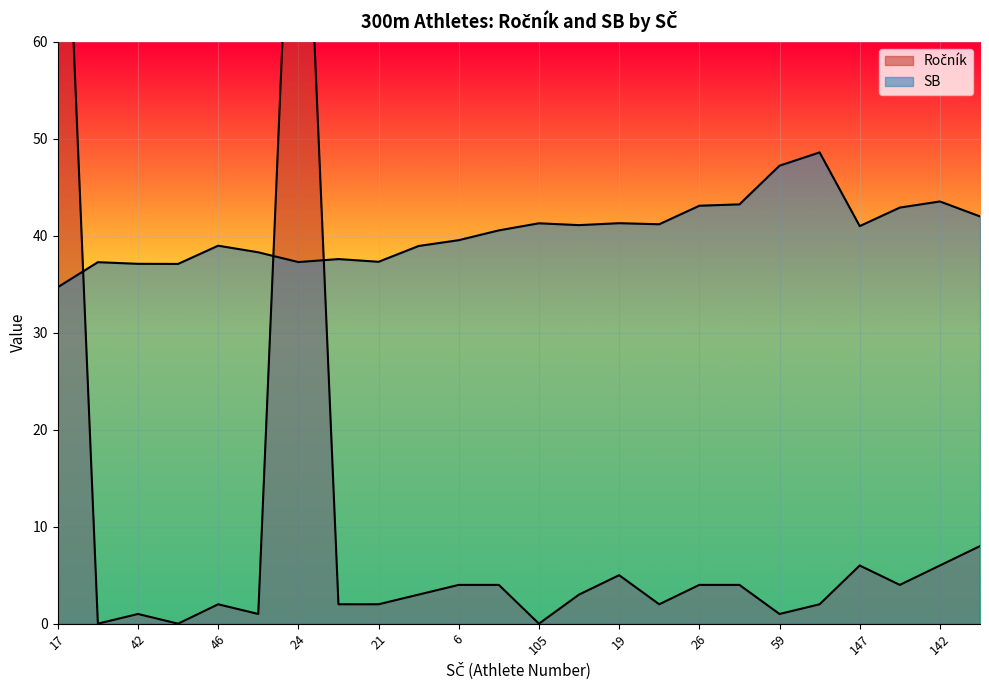

Which category has the lowest value in the Ročník series?

22